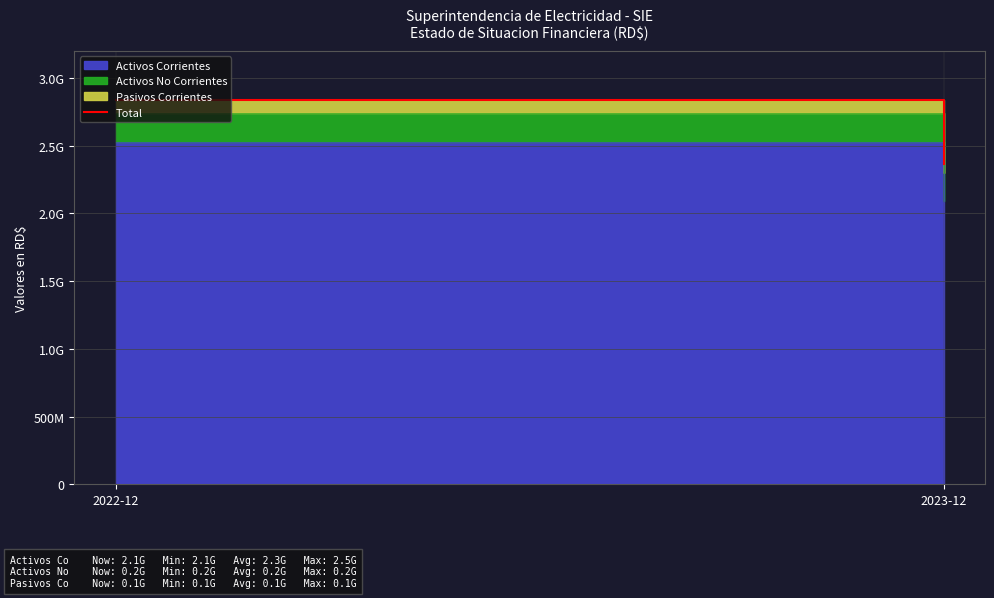

What is the smallest value displayed?

2365341480